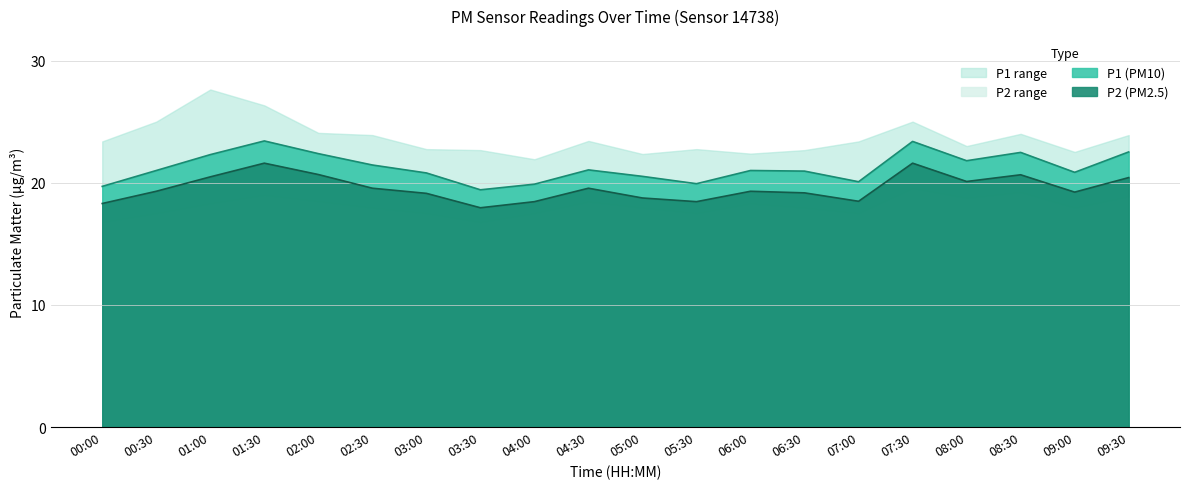

True or false: P2 and P1 intersect in this chart.

False